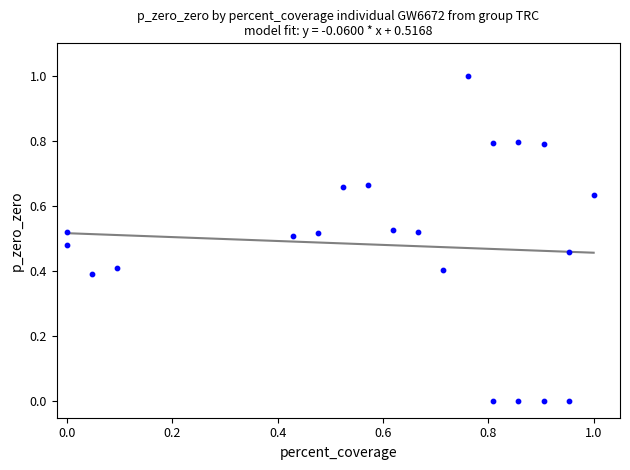

What is the range of Y values (max minus min)?

1.0